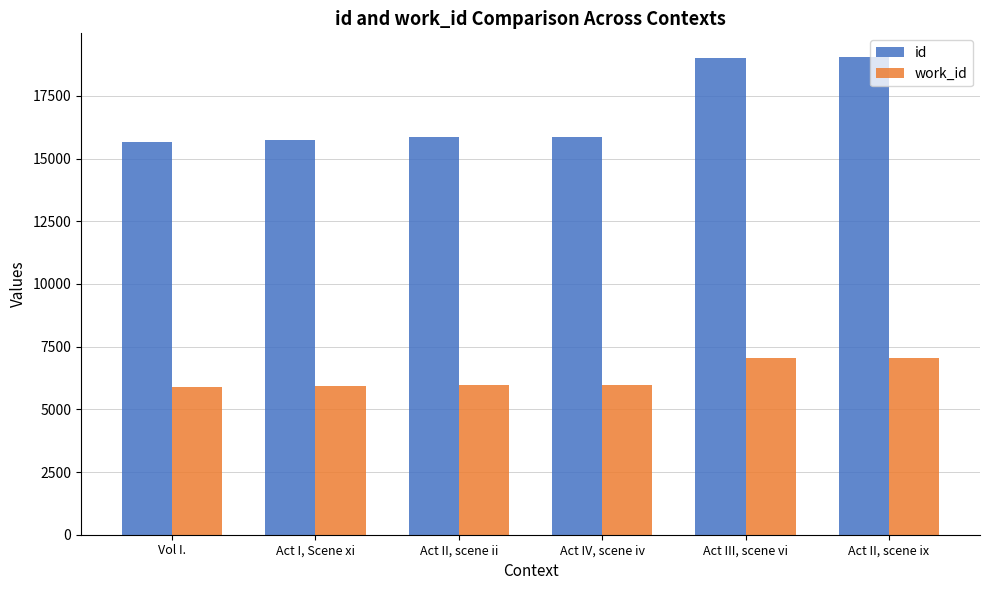

What is the highest value of the id series?

19041